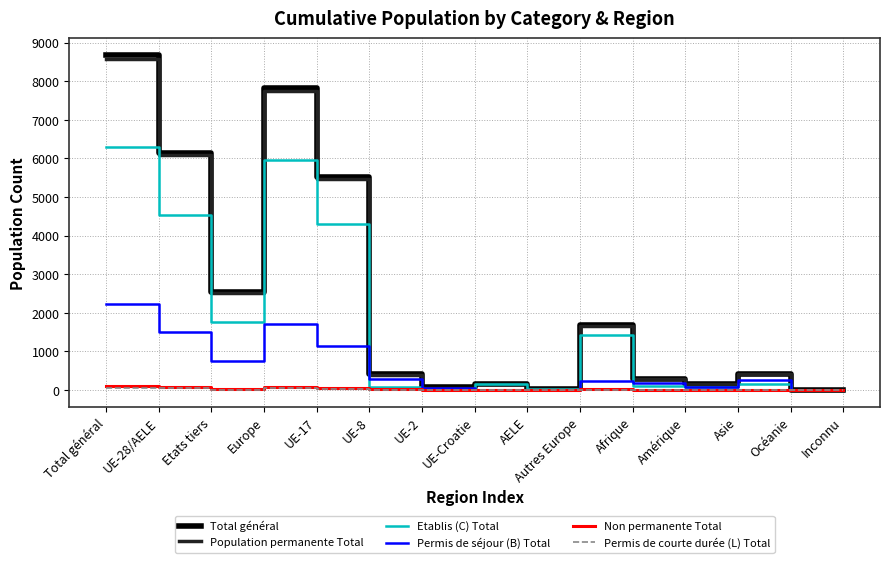

Where is the first local maximum for Etablis (C) Total?

Europe